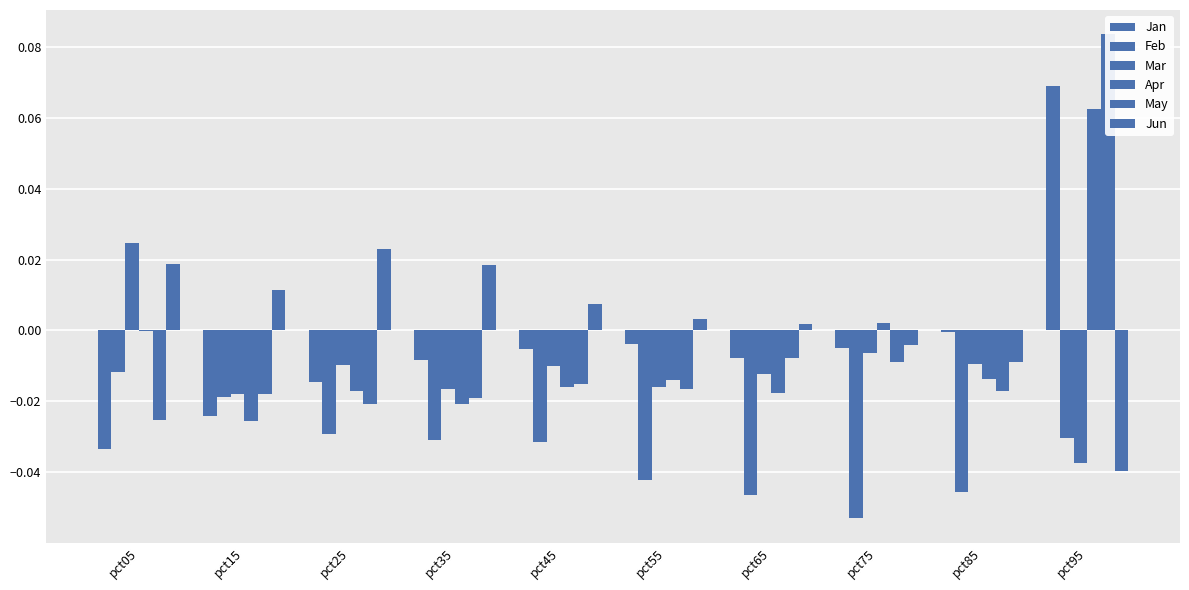

Which has a higher value, pct65 or pct75?

pct75